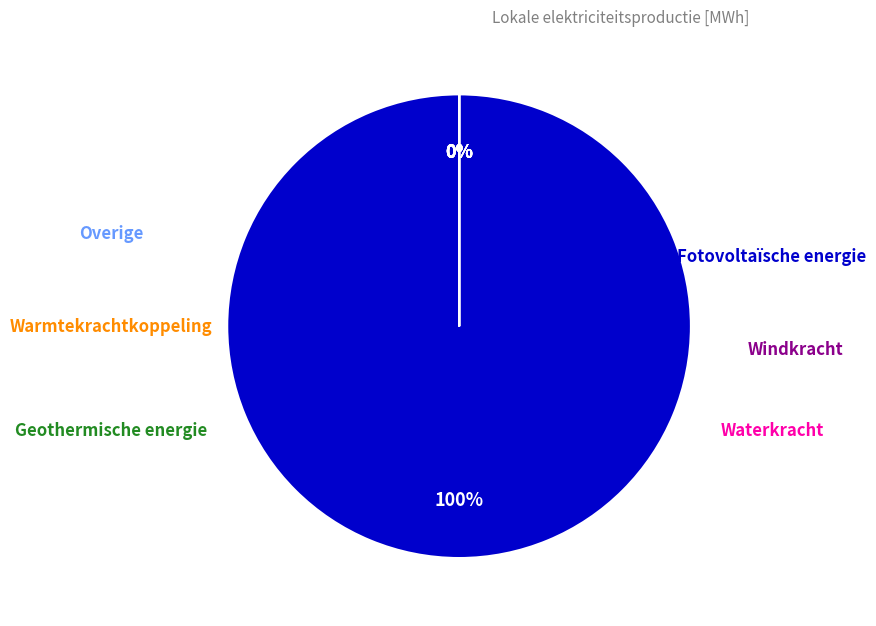

How many slices are in this pie chart?

6